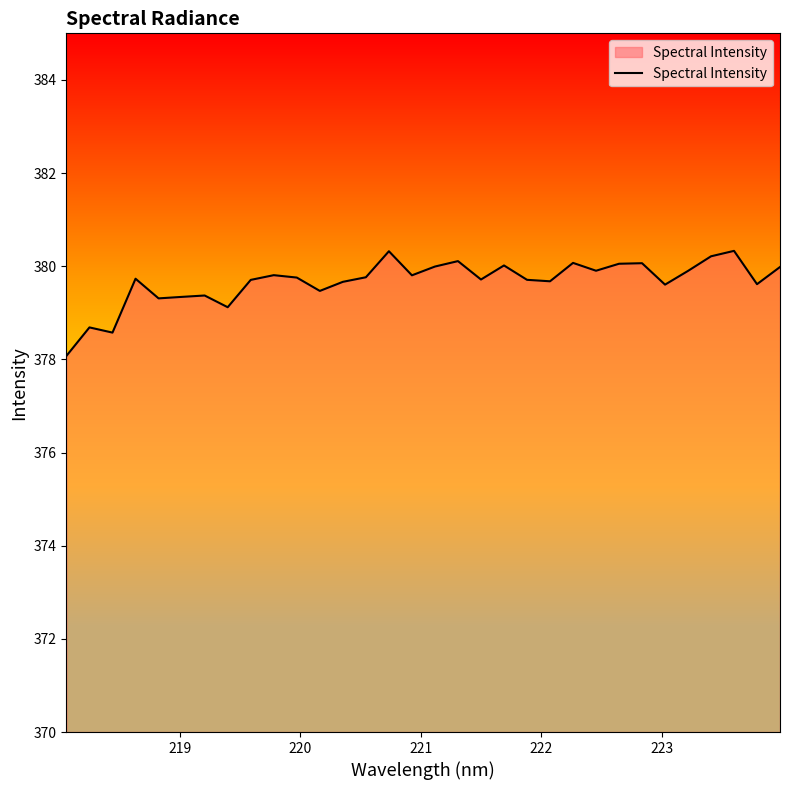

What is the maximum value shown in the chart?

380.3